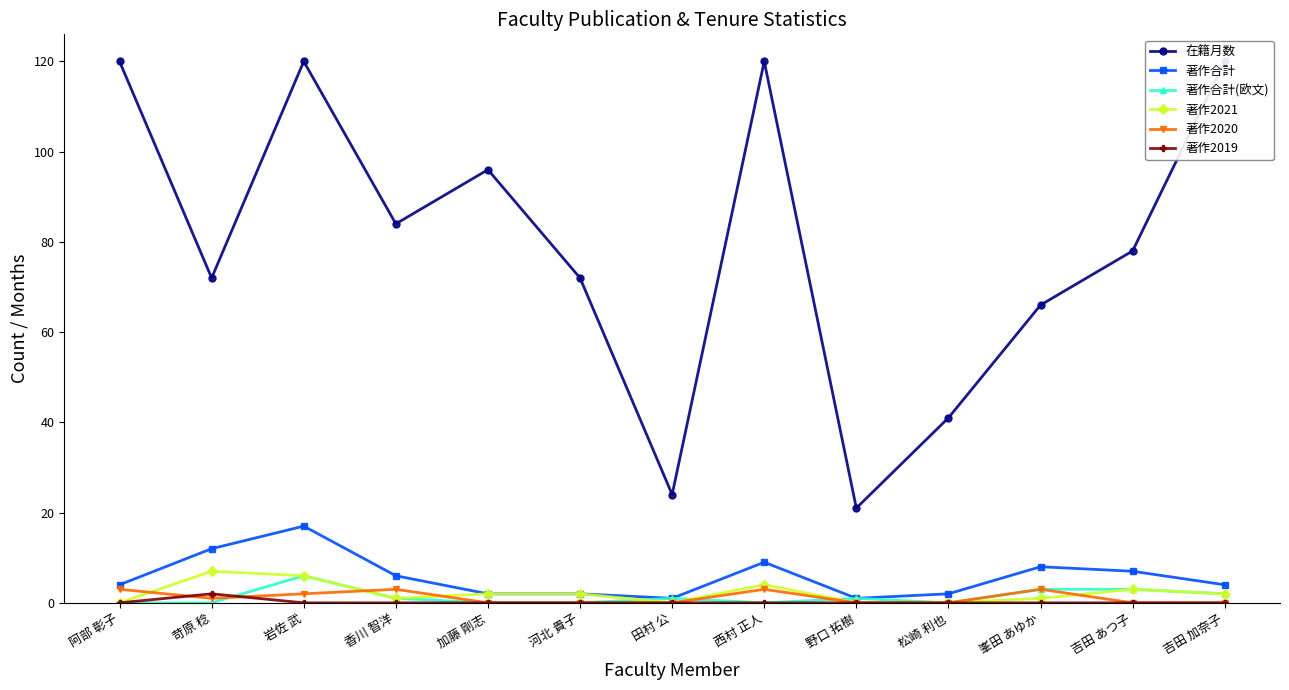

True or false: 著作2020 and 在籍月数 cross at least once.

False